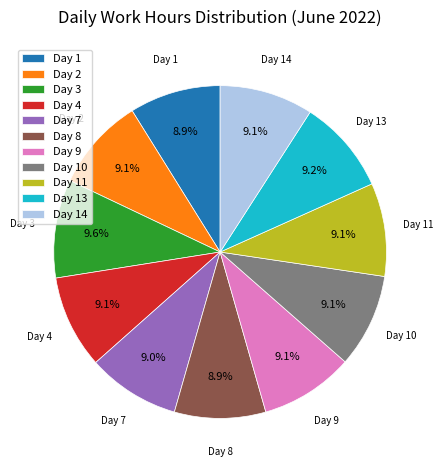

Approximately how many times larger is the value at Day 9 compared to Day 7?

1.0